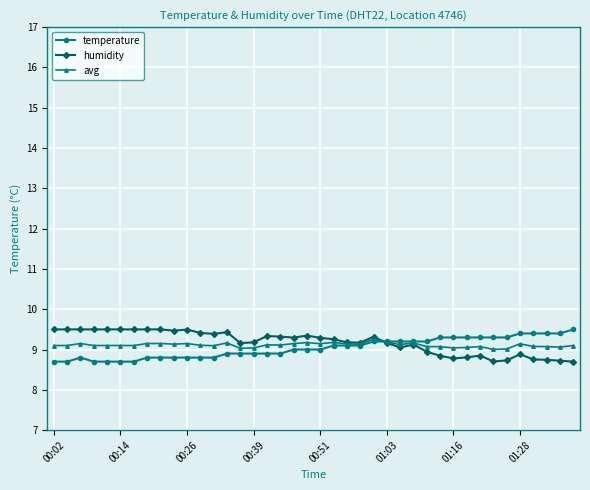

True or false: temperature has more than 0 points higher than both neighbors.

True